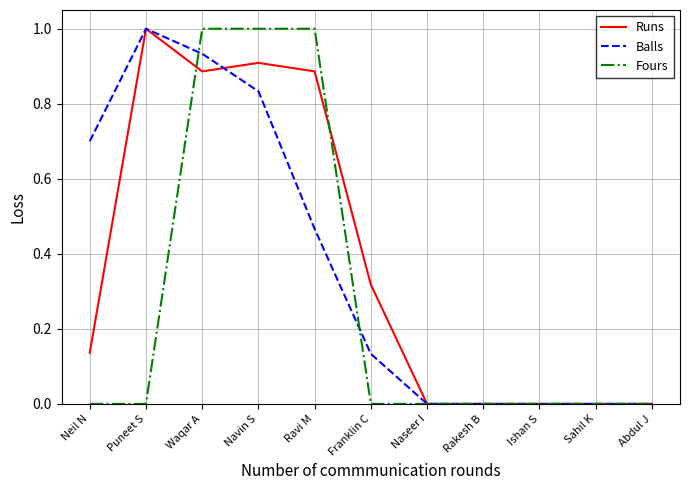

Between Puneet S and Ravi M, which series saw the biggest shift?

Fours